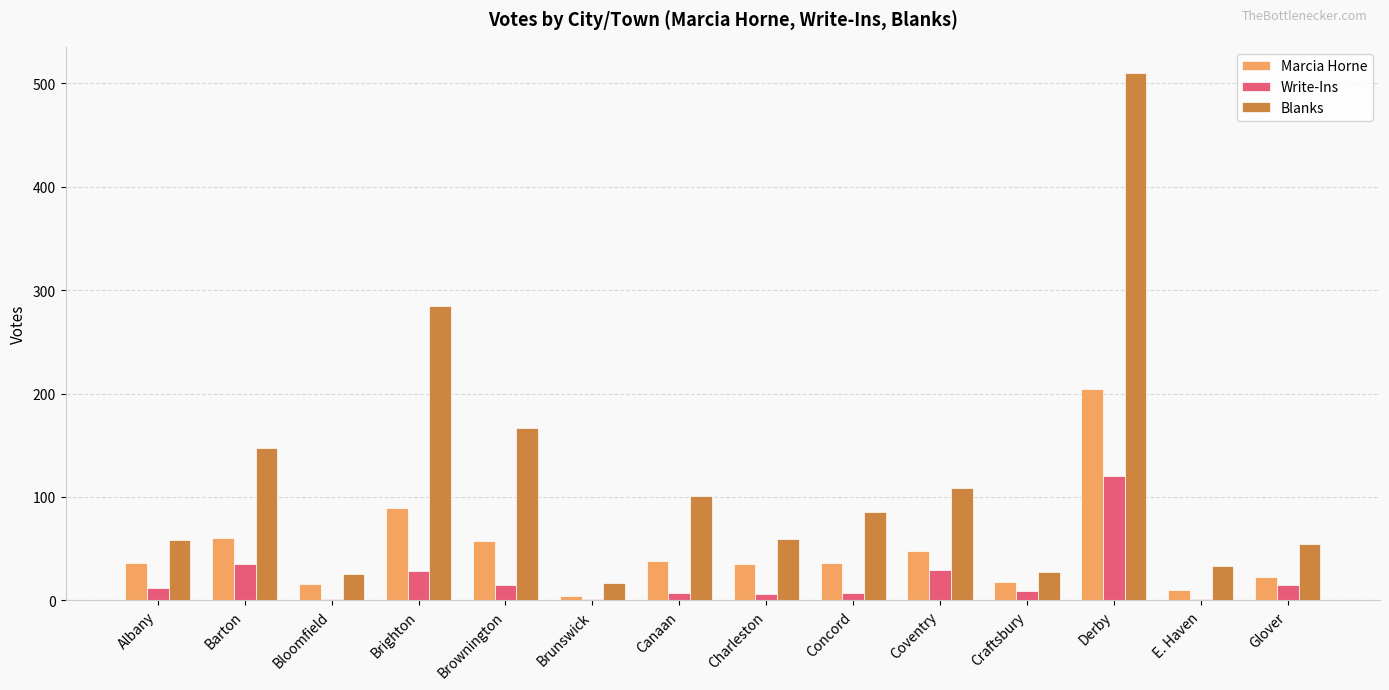

The Marcia Horne series shows 62 at Albany. True or false?

False